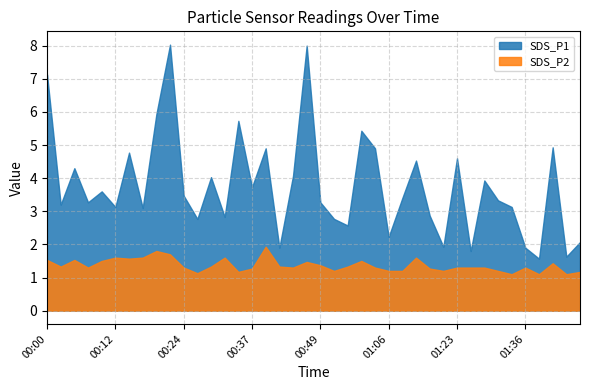

How many interior local valleys does the SDS_P2 series have?

11